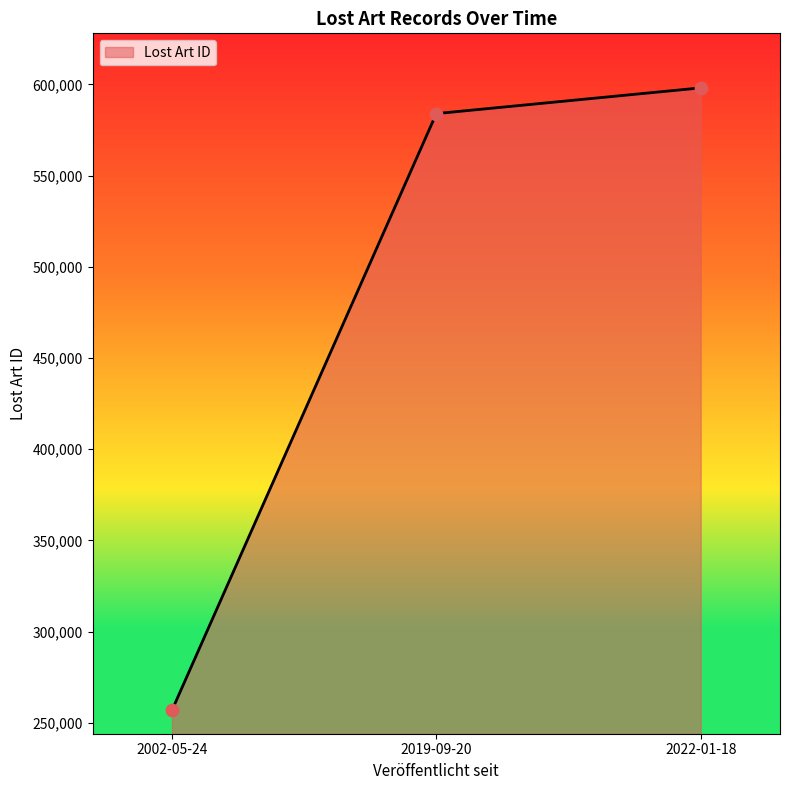

What is the ratio of the value at 2002-05-24 to the value at 2022-01-18?

0.4